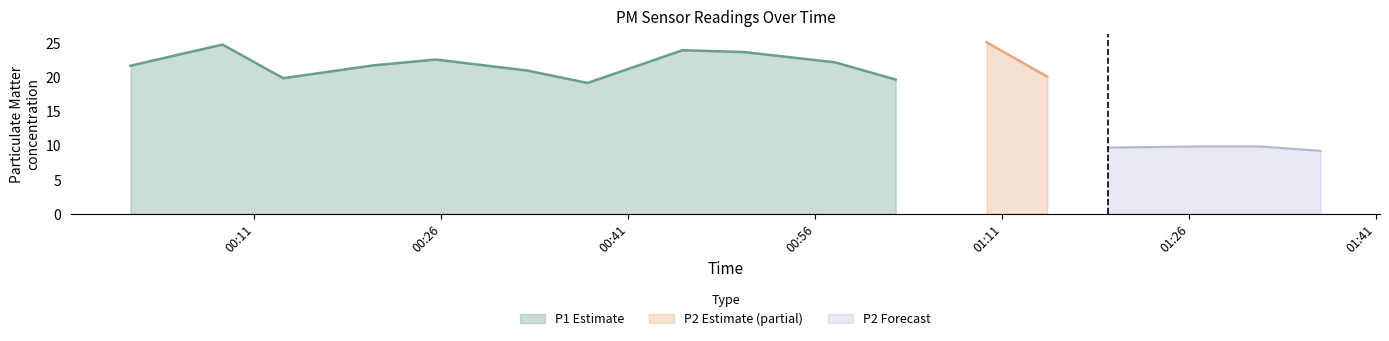

What is the maximum value shown in the chart?

25.1